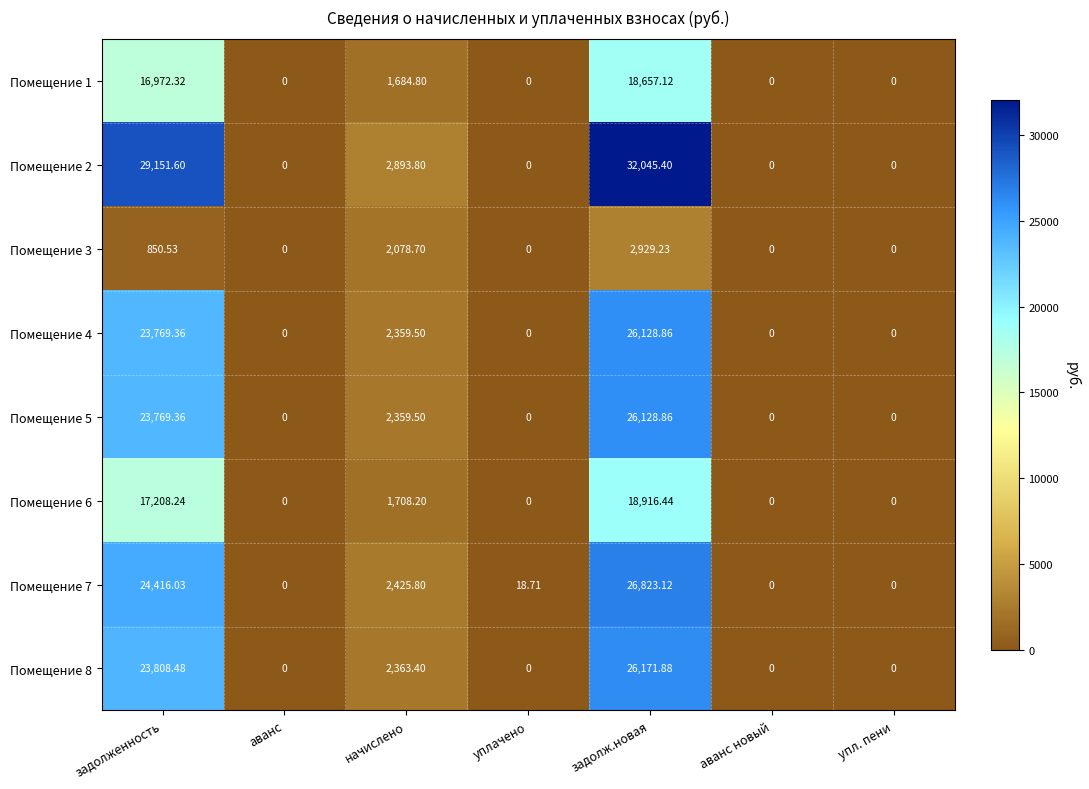

At how many categories does at least one series exceed 25616?

2